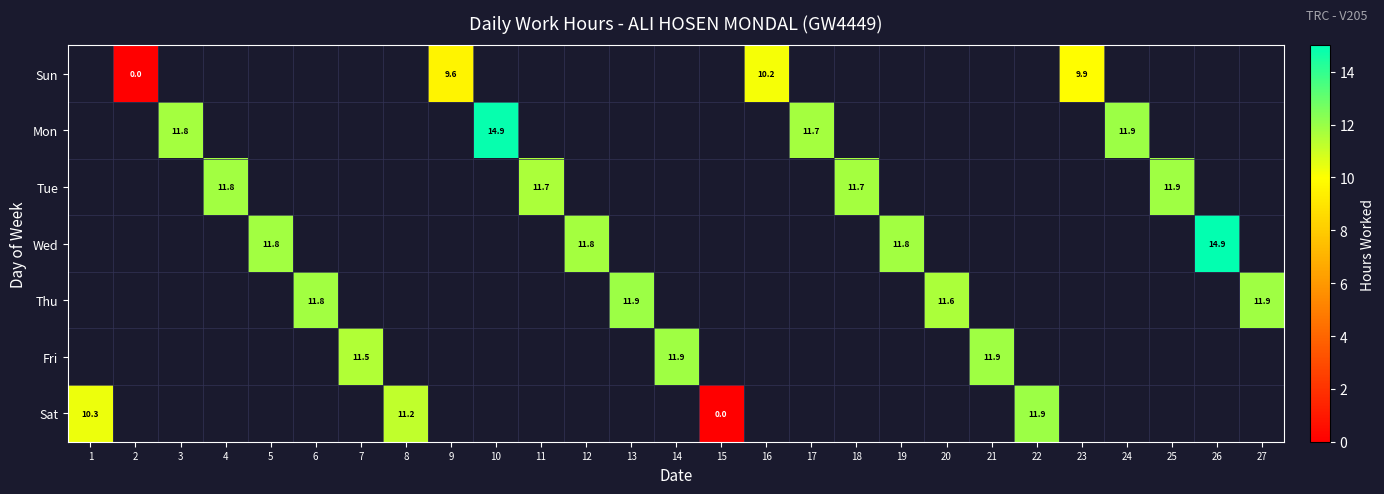

Is it true that Sun equals 9.6 at 9?

True